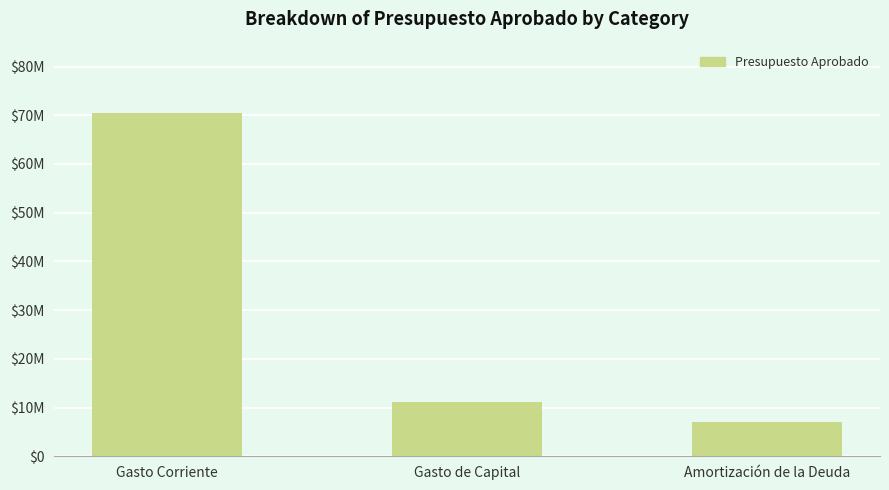

Where does the data first go above 11117588?

Gasto Corriente